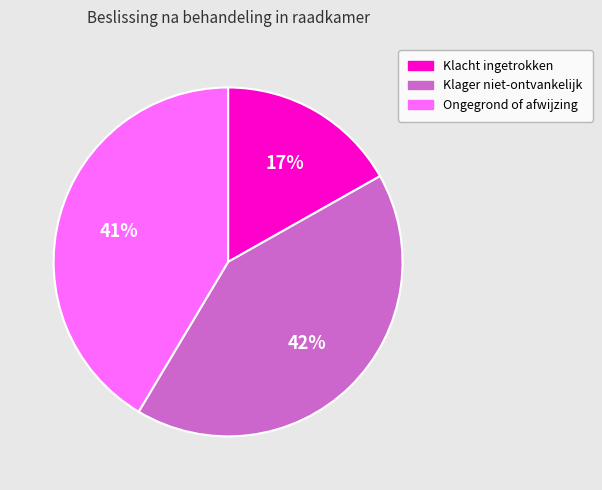

Which slice is the smallest?

Klacht ingetrokken